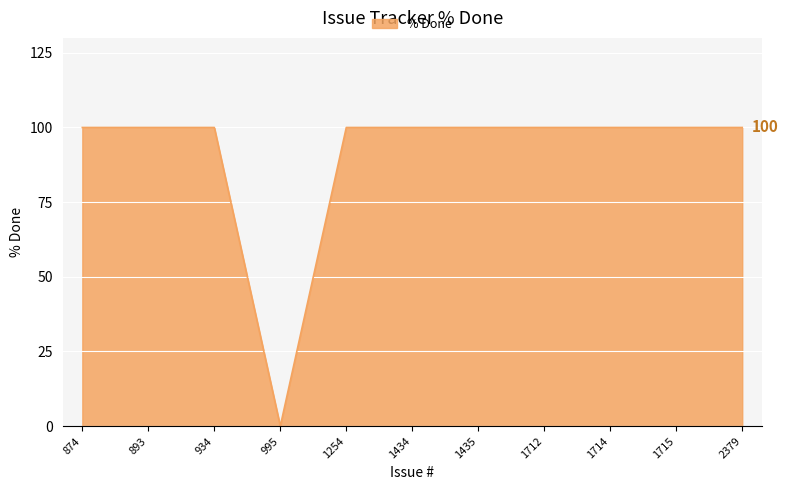

Does the chart display data point markers on the line(s)?

No